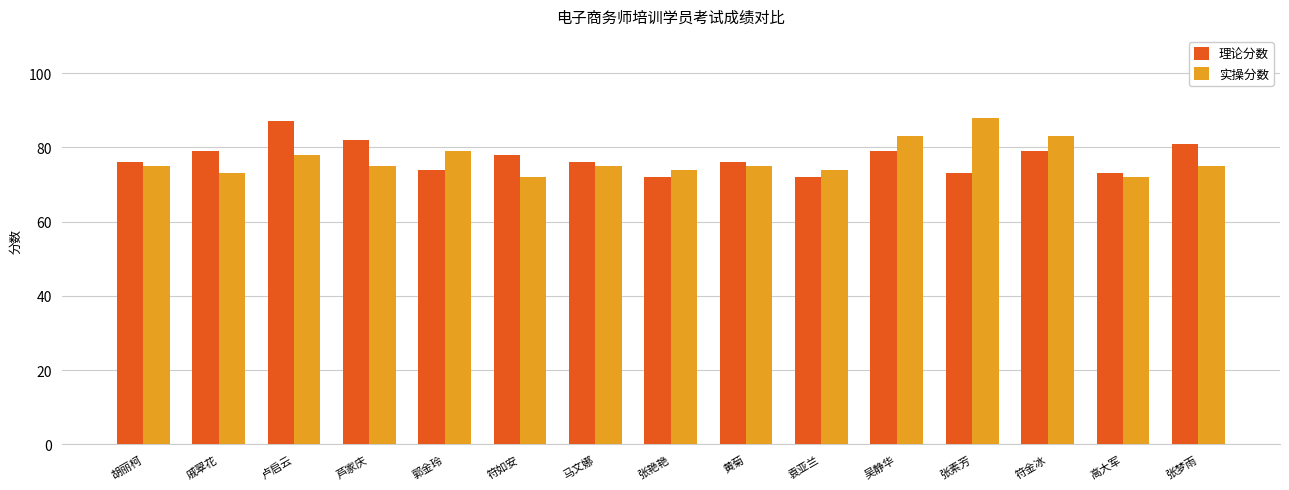

Count the number of data series in this chart.

2